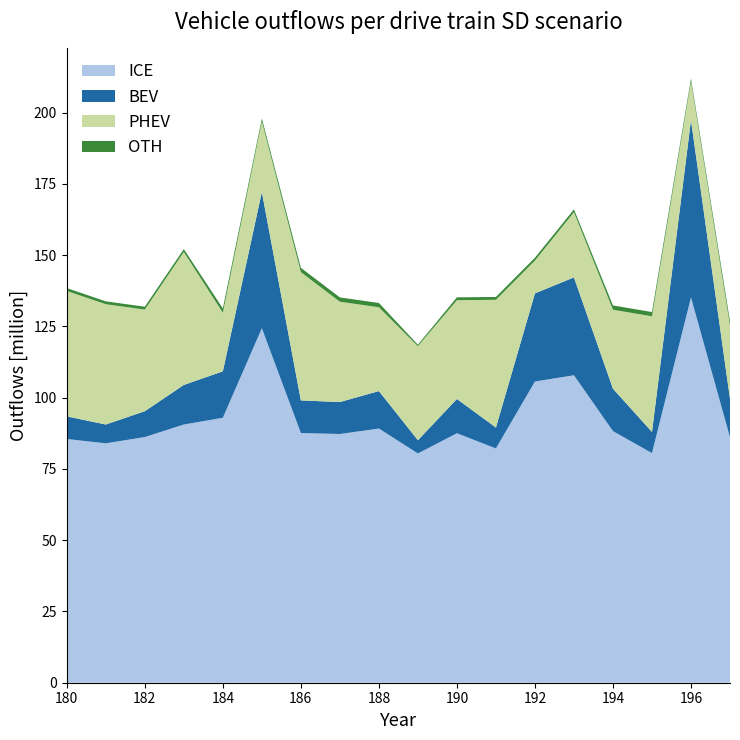

What is the lowest value of the ICE series?

80.4